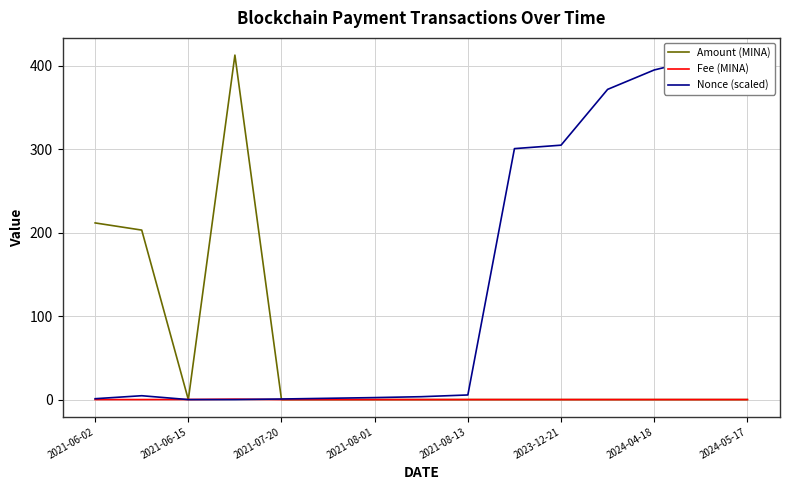

The Fee (MINA) series shows 0.0 at 9. True or false?

True